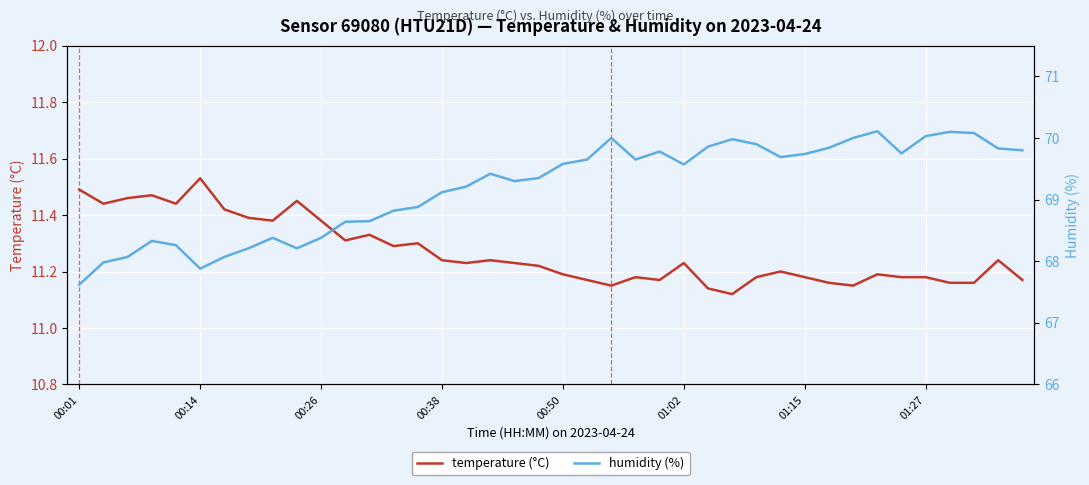

What is the greatest value displayed?

70.1